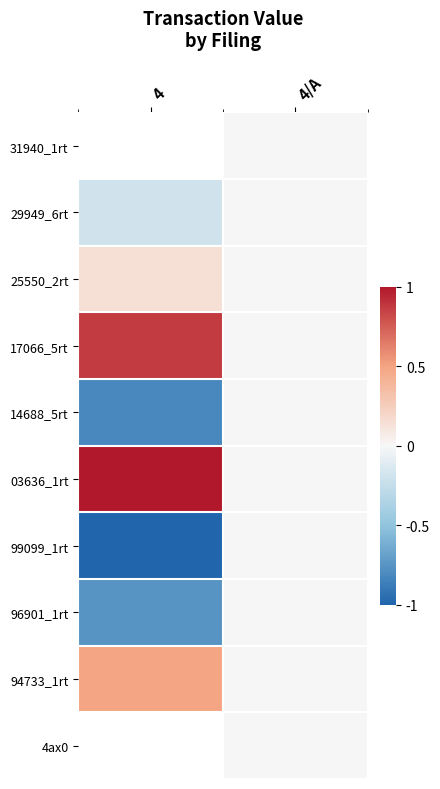

How many series are shown in this chart?

10